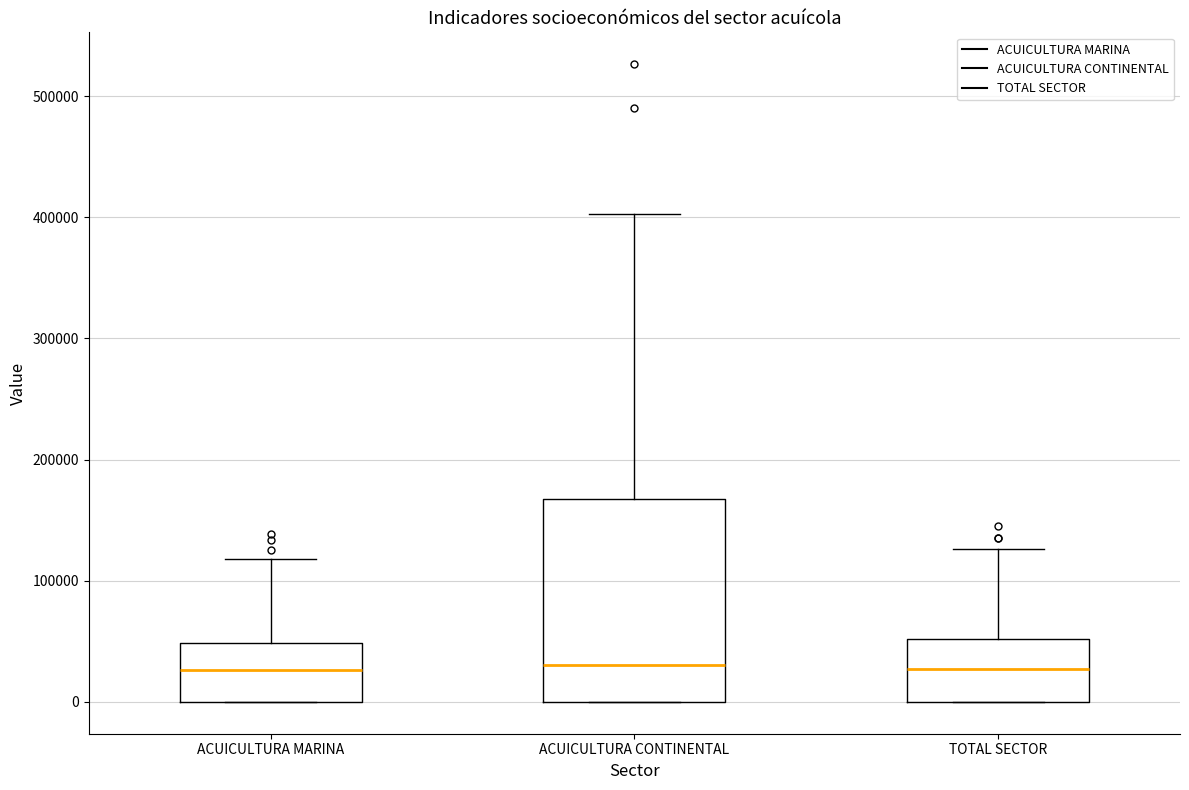

Reading left to right, read every box against the y-axis: the position of its median line, the range the box covers, and the ends of its whiskers. The values are not printed on the chart, so give them approximately, as read against the axis.

ACUICULTURA MARINA: median 30000, box 0 to 50000, whiskers 0 to 120000
ACUICULTURA CONTINENTAL: median 30000, box 0 to 170000, whiskers 0 to 400000
TOTAL SECTOR: median 30000, box 0 to 50000, whiskers 0 to 130000